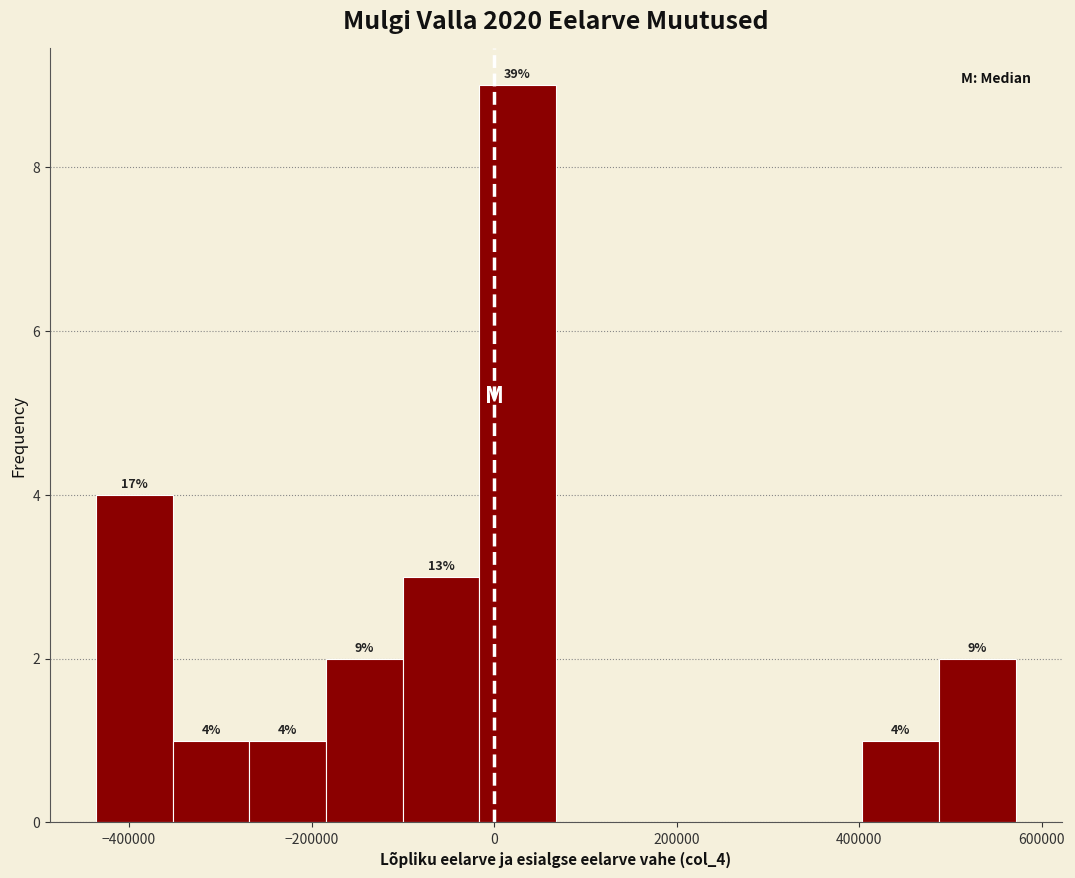

Which range on the x-axis has the tallest bar?

-20000 to 60000